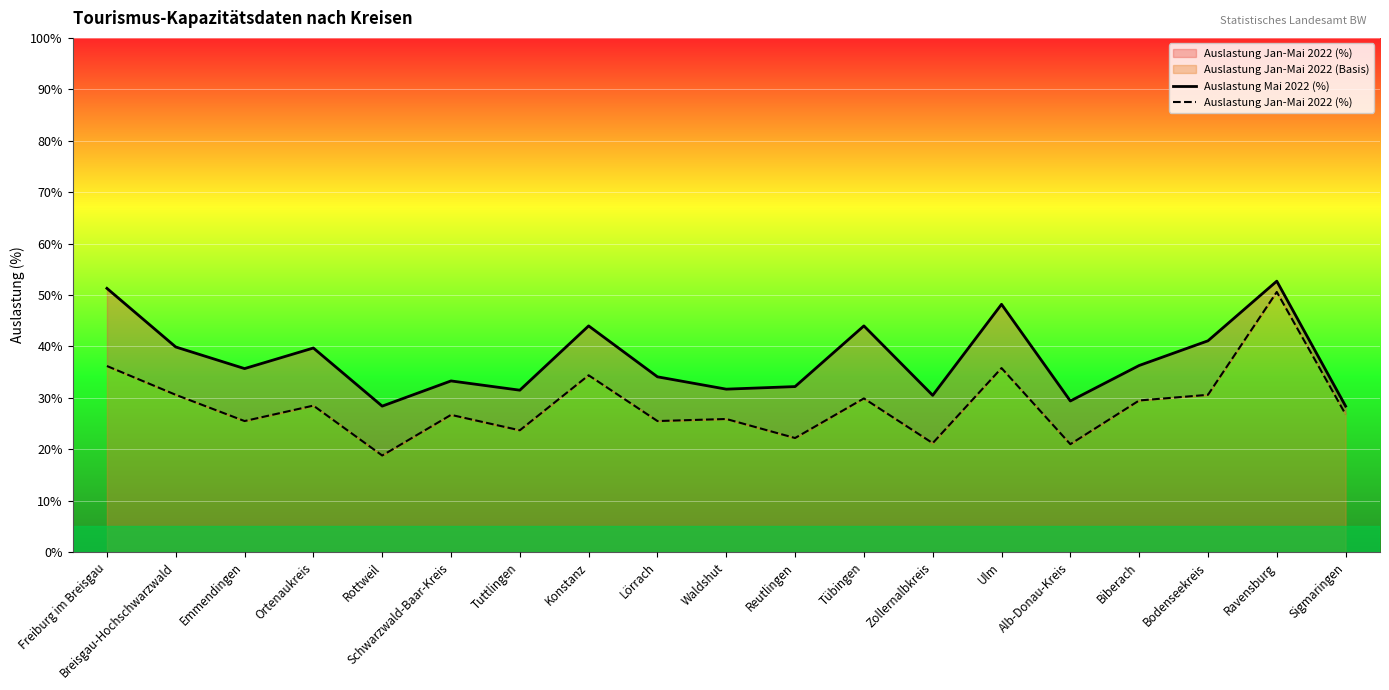

At how many categories does at least one series exceed 42?

5